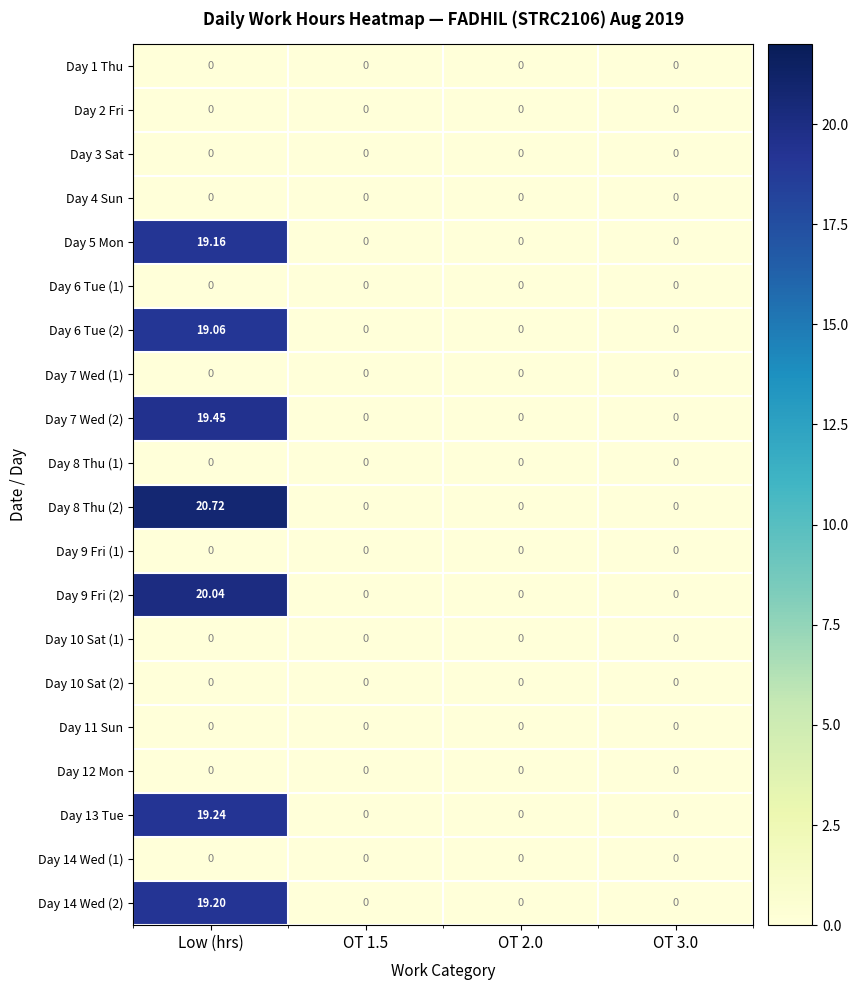

At which category is the sum across all series the highest?

Low (hrs)